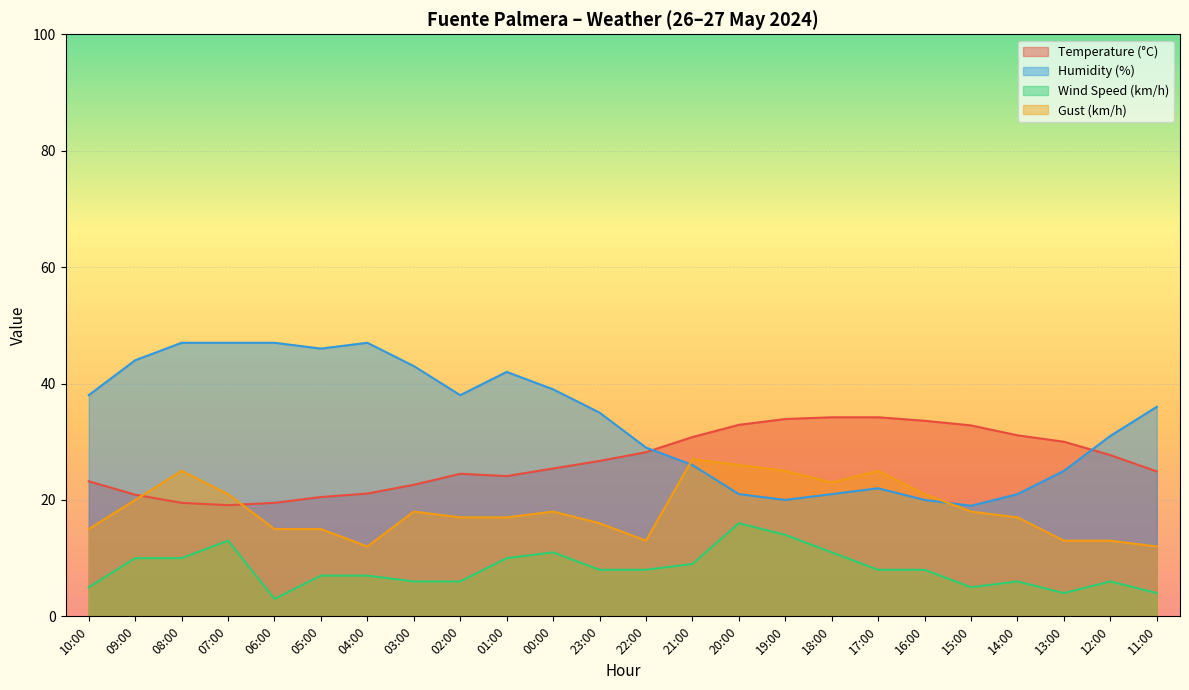

What are all the series names shown in the legend?

Temperature (°C), Humidity (%), Wind Speed (km/h), Gust (km/h)